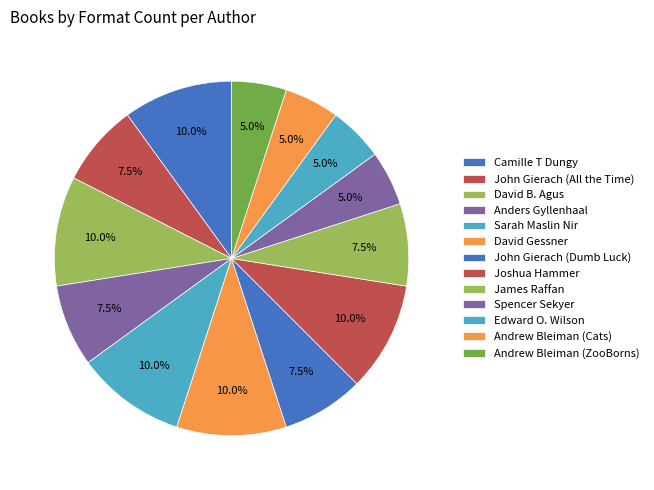

Does Edward O. Wilson represent more than half of the total?

No